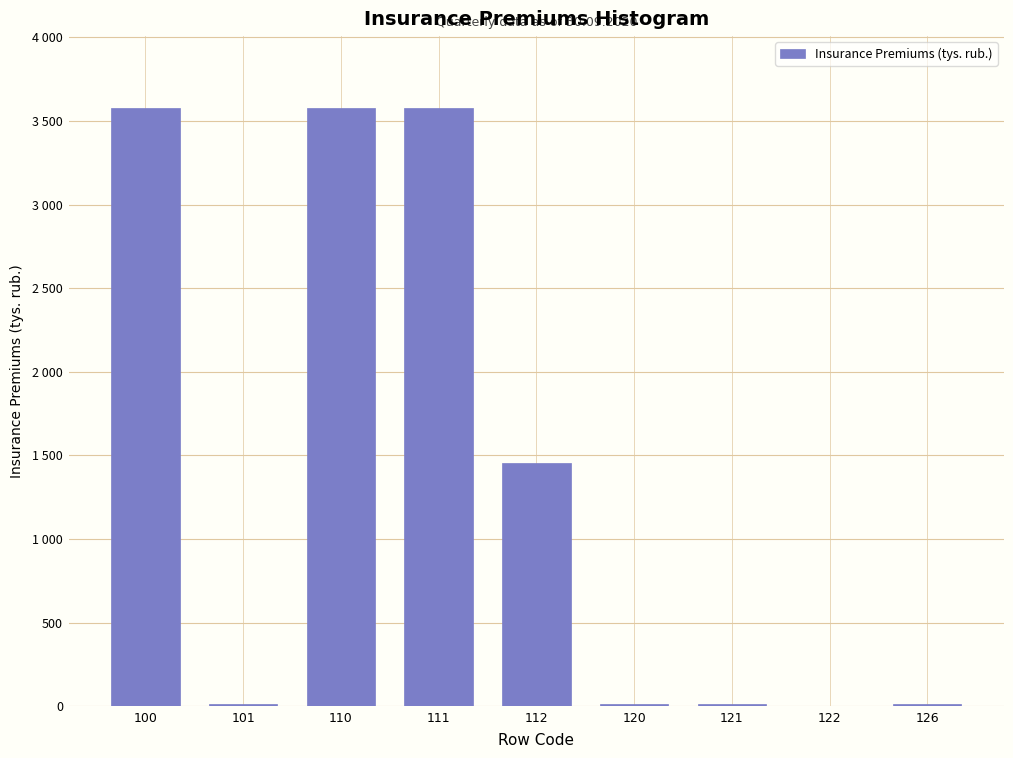

Are the bars horizontal?

No